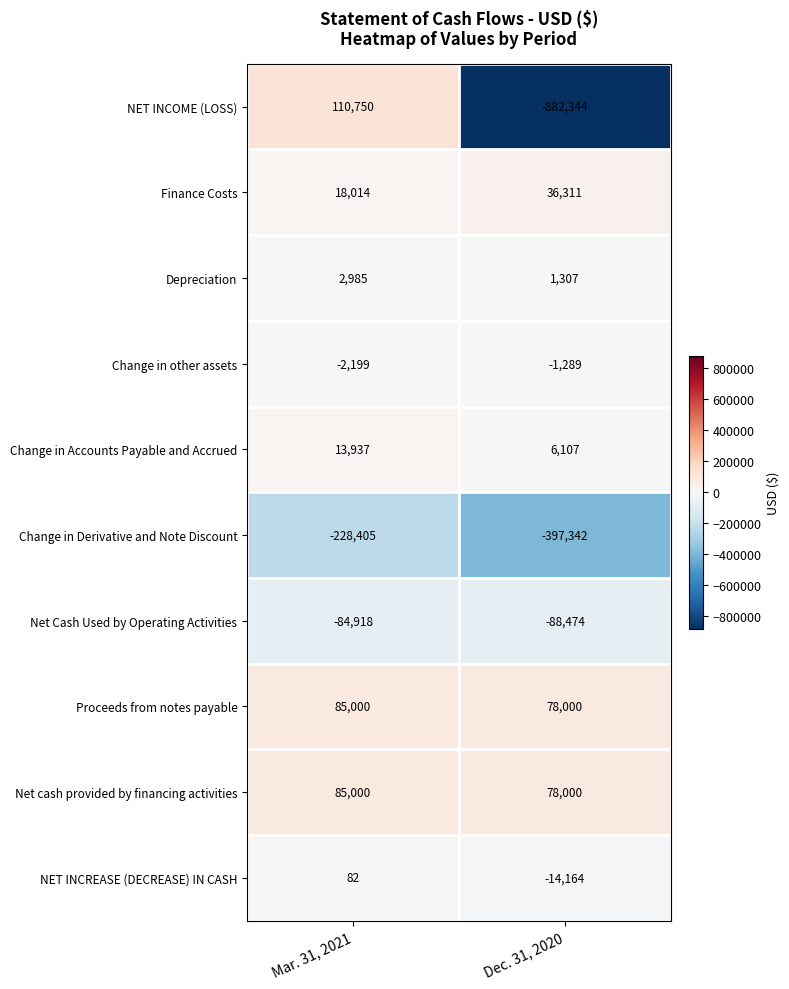

What is the difference between the highest and lowest values at Mar. 31, 2021?

339155